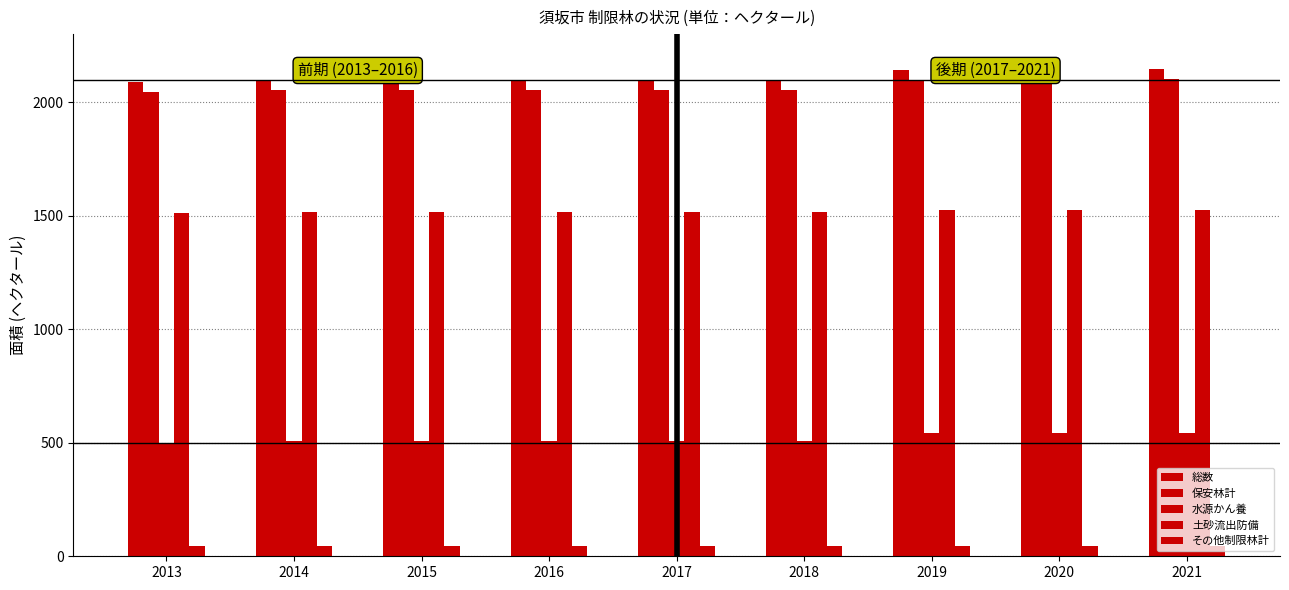

Are the bars horizontal?

No